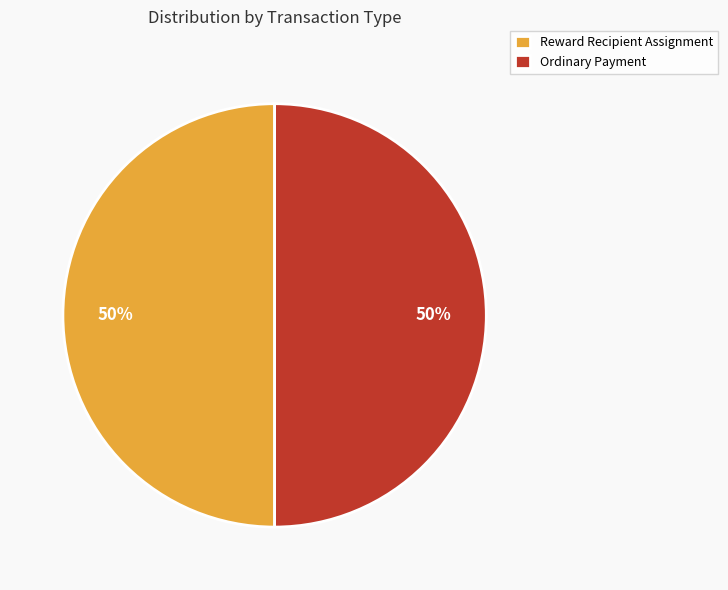

True or false: Ordinary Payment accounts for 50% of the total.

True